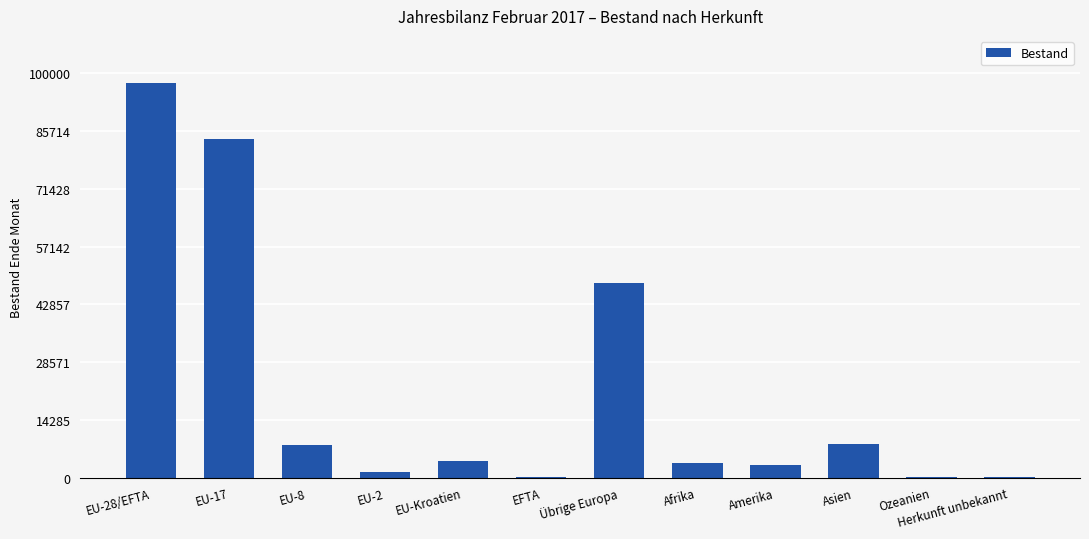

The value at EU-Kroatien is 4201. True or false?

True